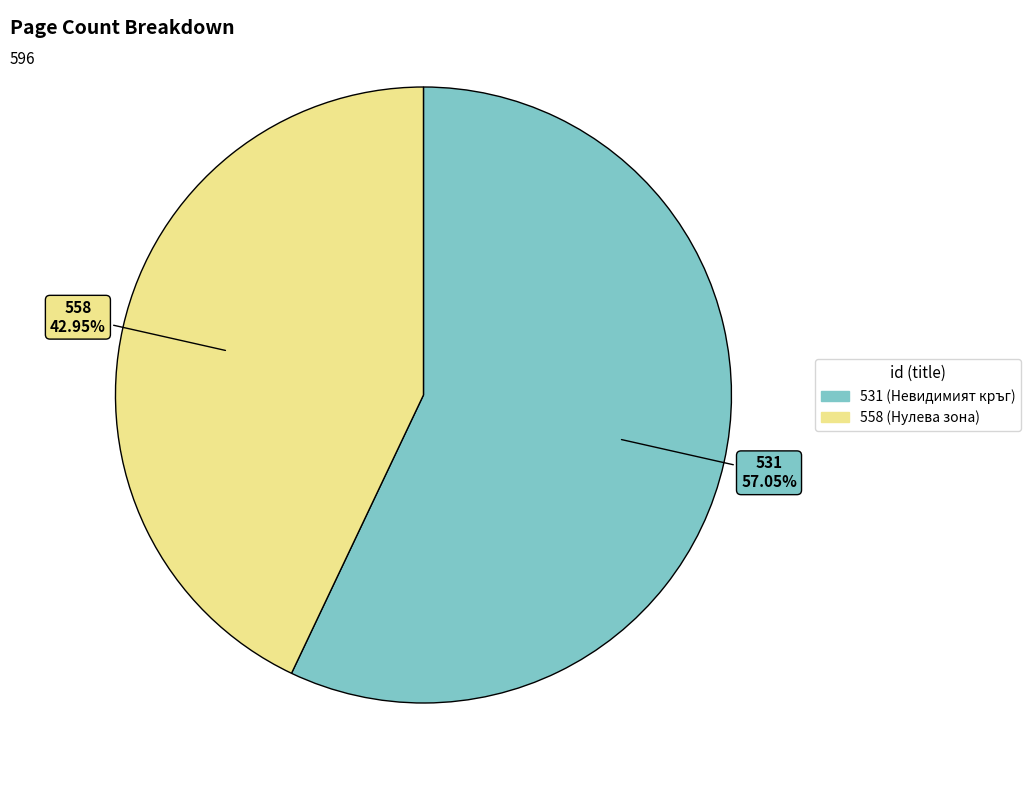

Count the number of slices in the pie.

2